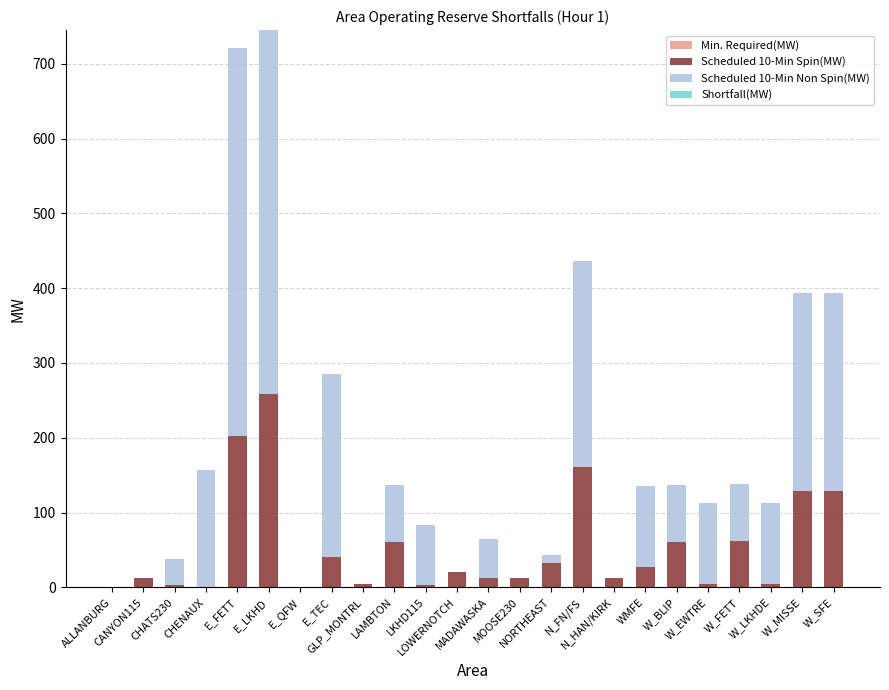

How many categories are shown in the chart?

24